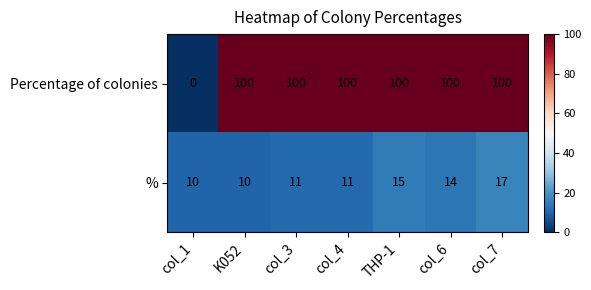

Rank the series by their average value, from highest to lowest.

Percentage of colonies, %